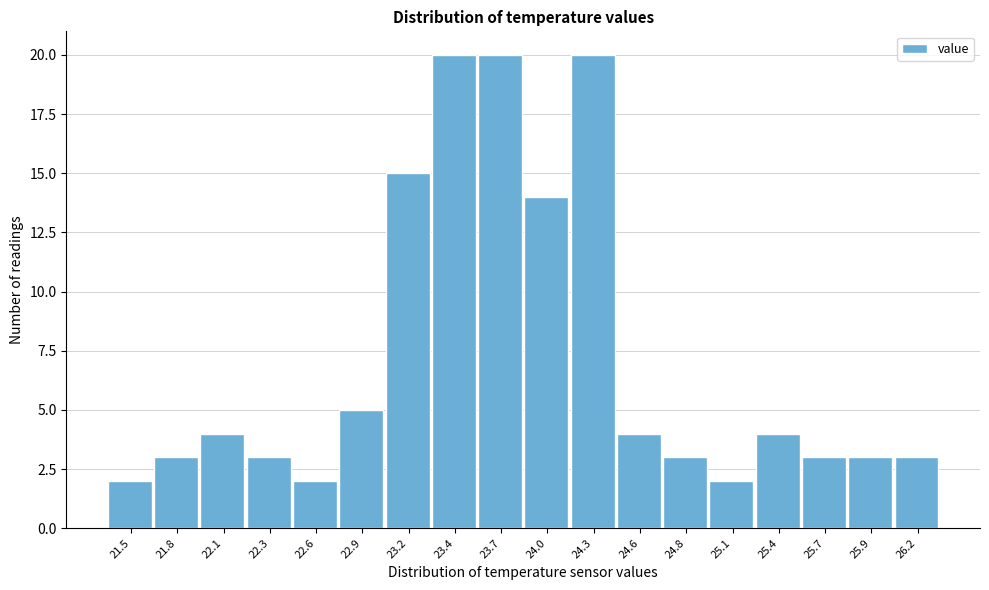

Reading left to right, what are all the values shown in this chart?

2	3	4	3	2	5	15	20	20	14	20	4	3	2	4	3	3	3